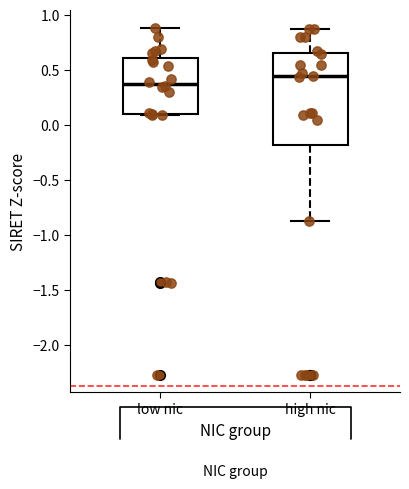

Comparing the boxes themselves (not the whiskers), which one is the tallest?

high nic